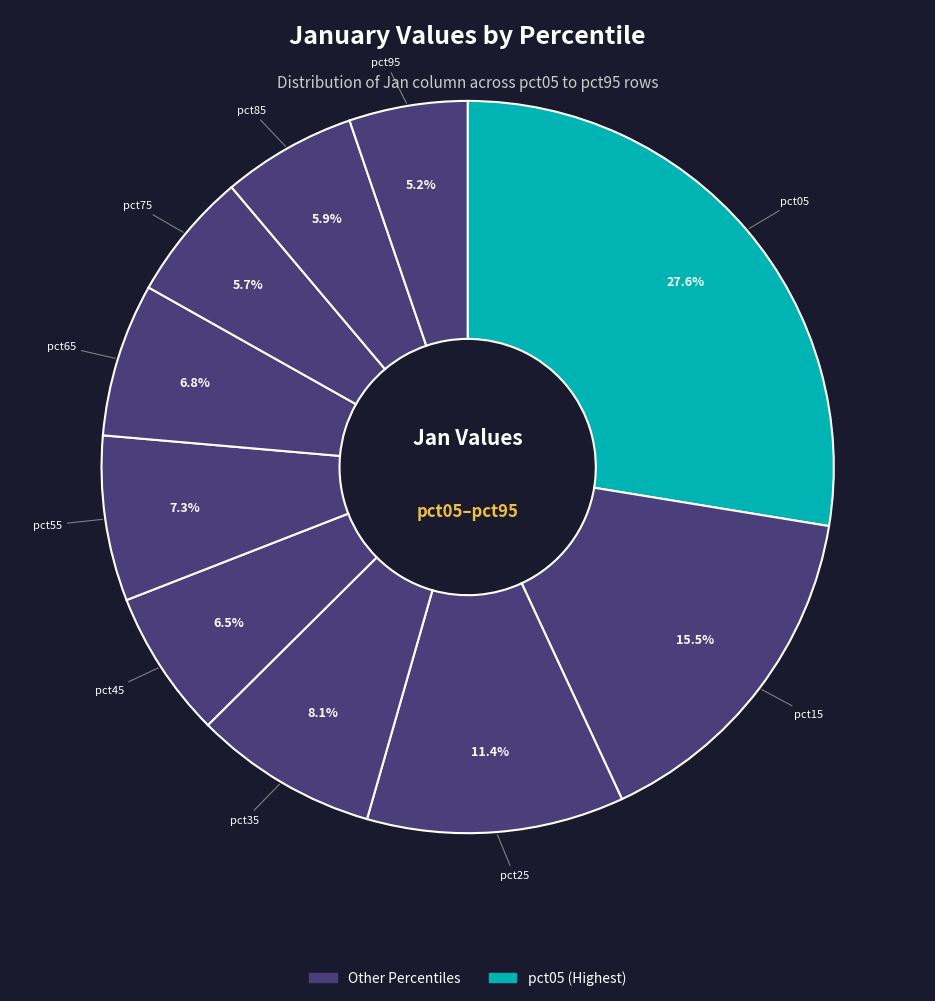

Rank the categories by value from lowest to highest.

pct95, pct75, pct85, pct45, pct65, pct55, pct35, pct25, pct15, pct05